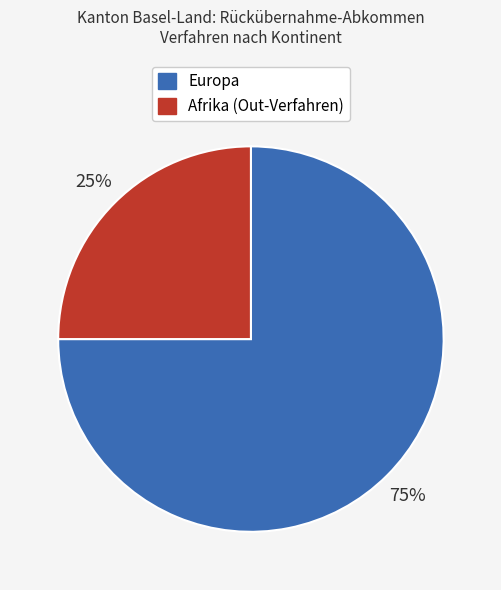

Which category accounts for the majority?

Europa